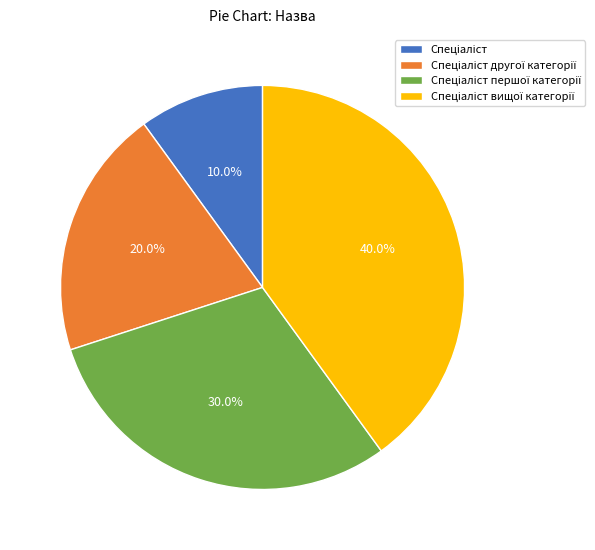

Does any single category account for the majority?

No